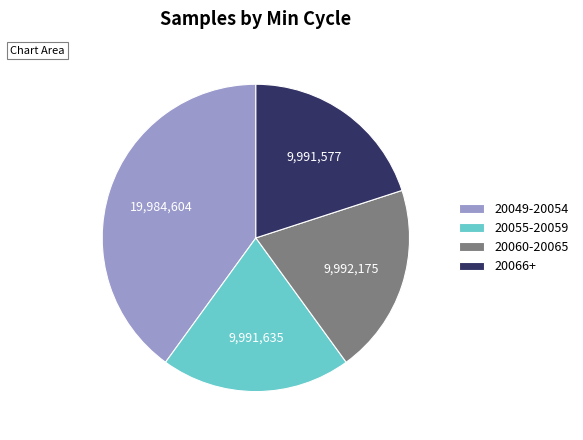

What is the ratio of the value at 20060-20065 to the value at 20066+?

1.0